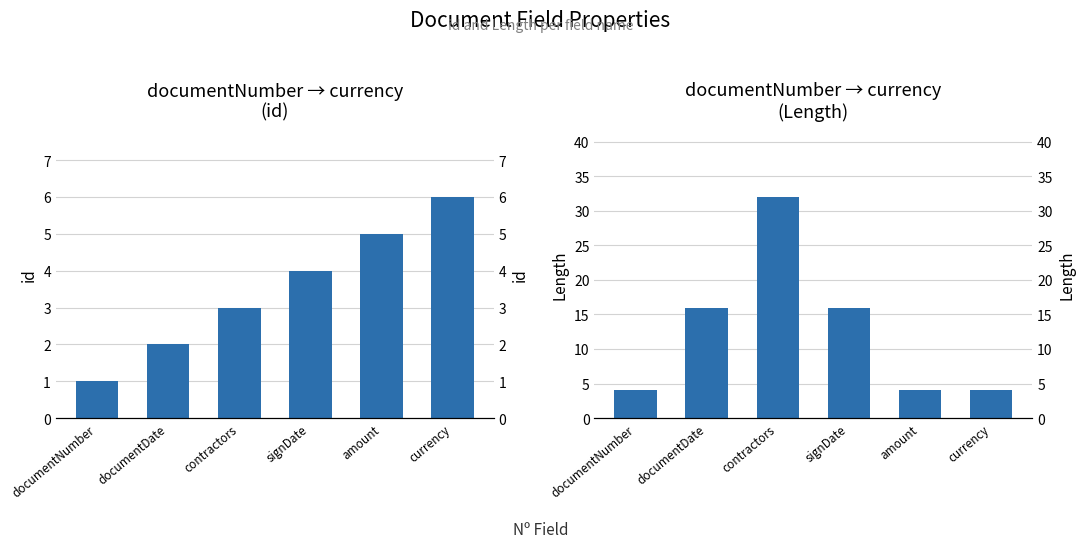

What is the label of the 4th bar from the right?

contractors